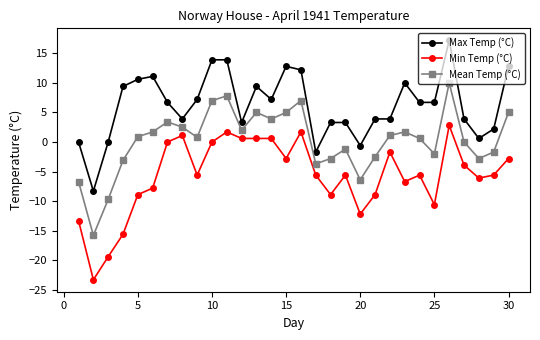

True or false: Mean Temp (°C) and Max Temp (°C) intersect in this chart.

False